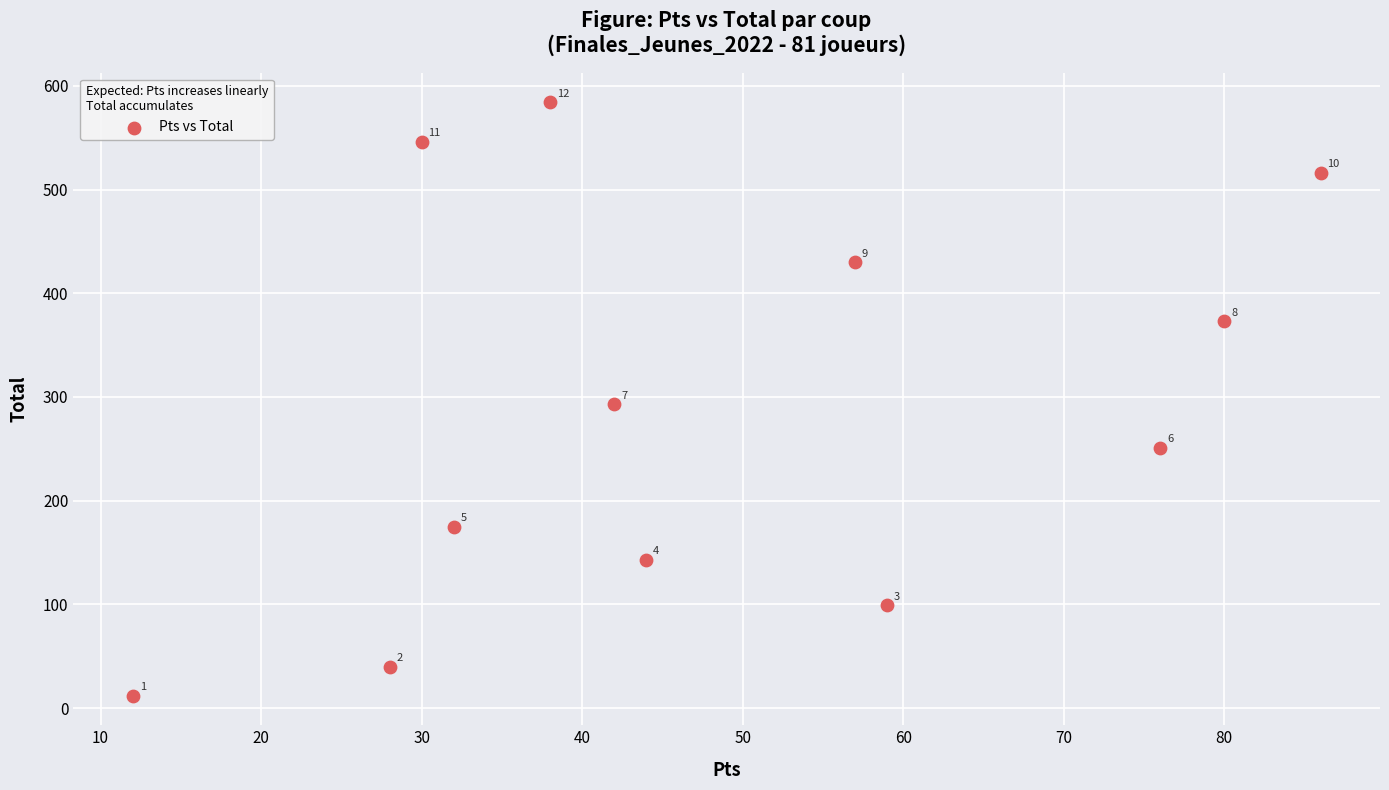

What is the range of Y values (max minus min)?

572